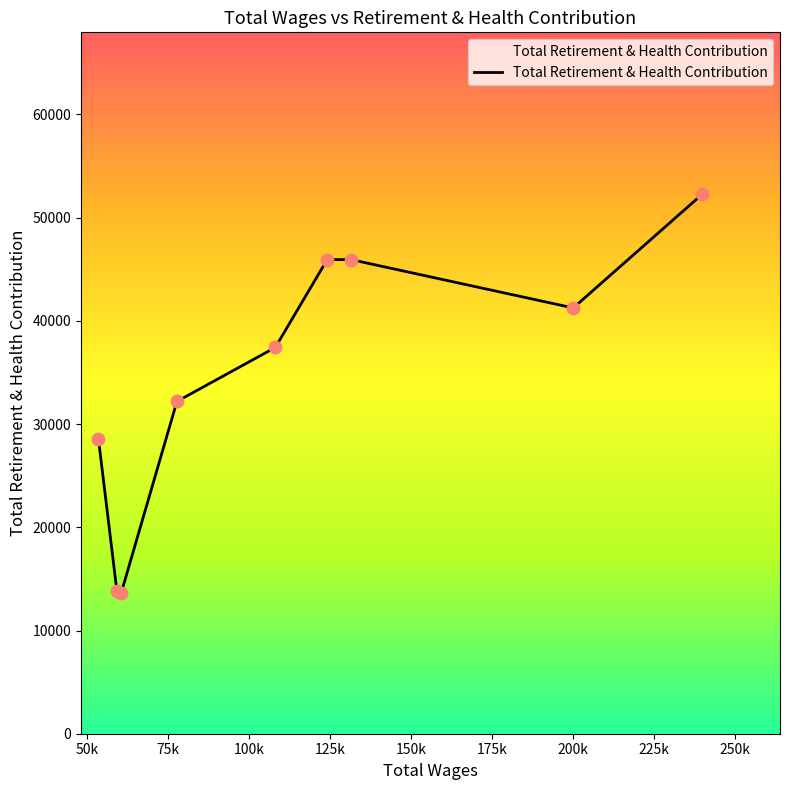

What is the difference between the maximum and minimum values?

38604